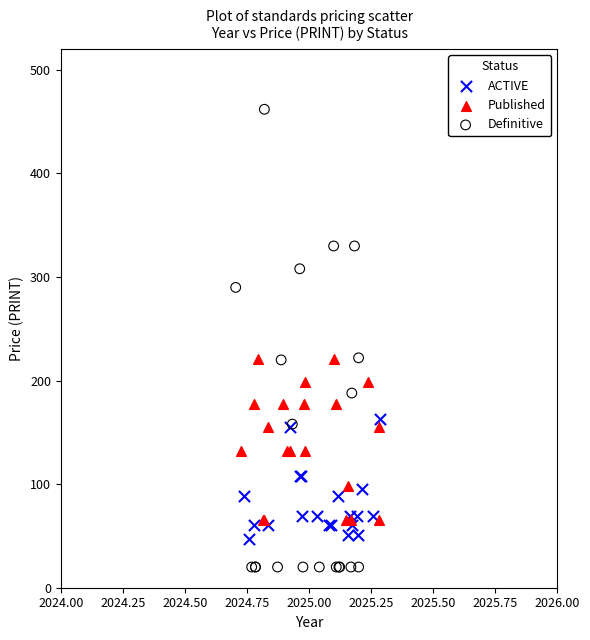

Which series reaches the maximum Y coordinate?

Definitive